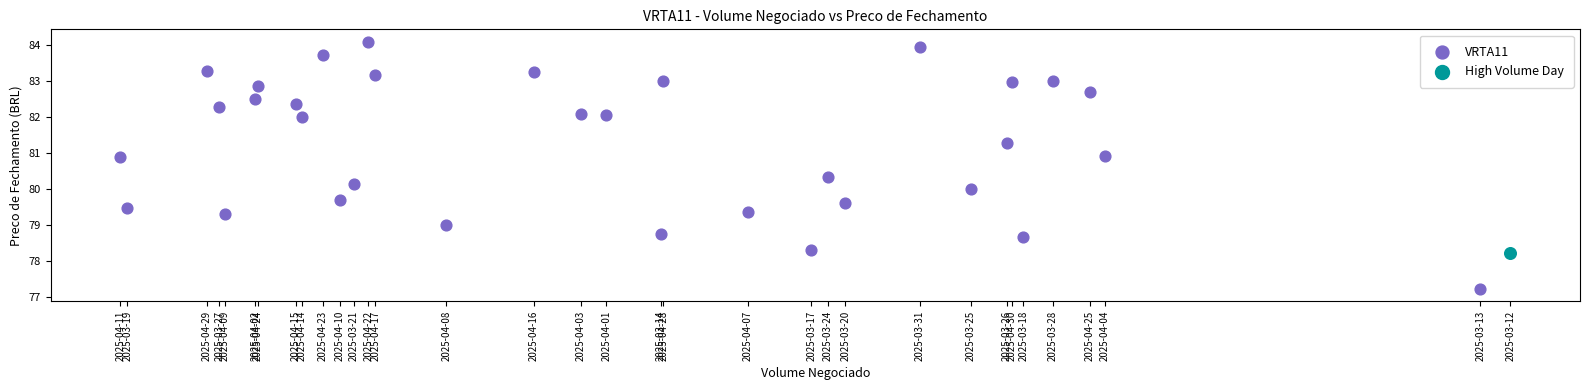

What are all the series names shown in the legend?

VRTA11, High Volume Day